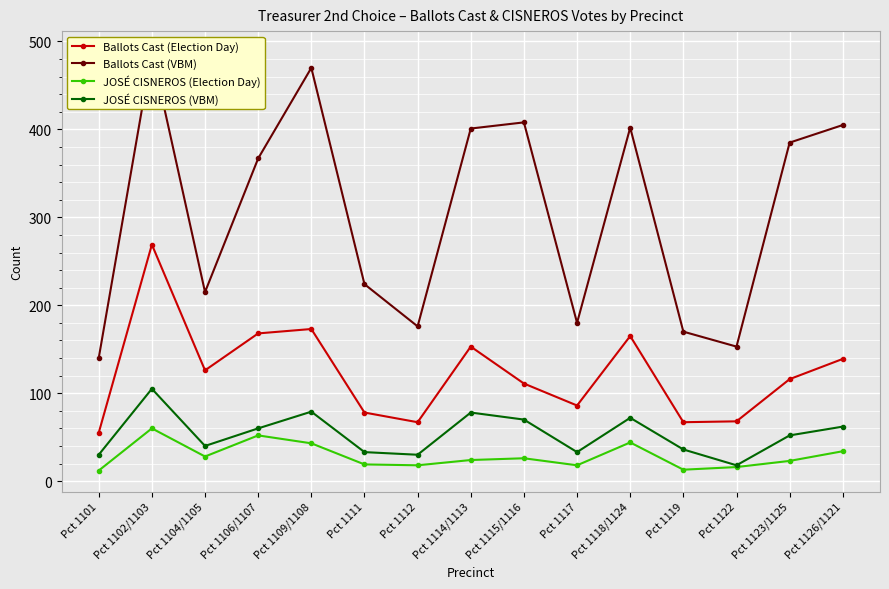

At how many categories does at least one series exceed 147?

14